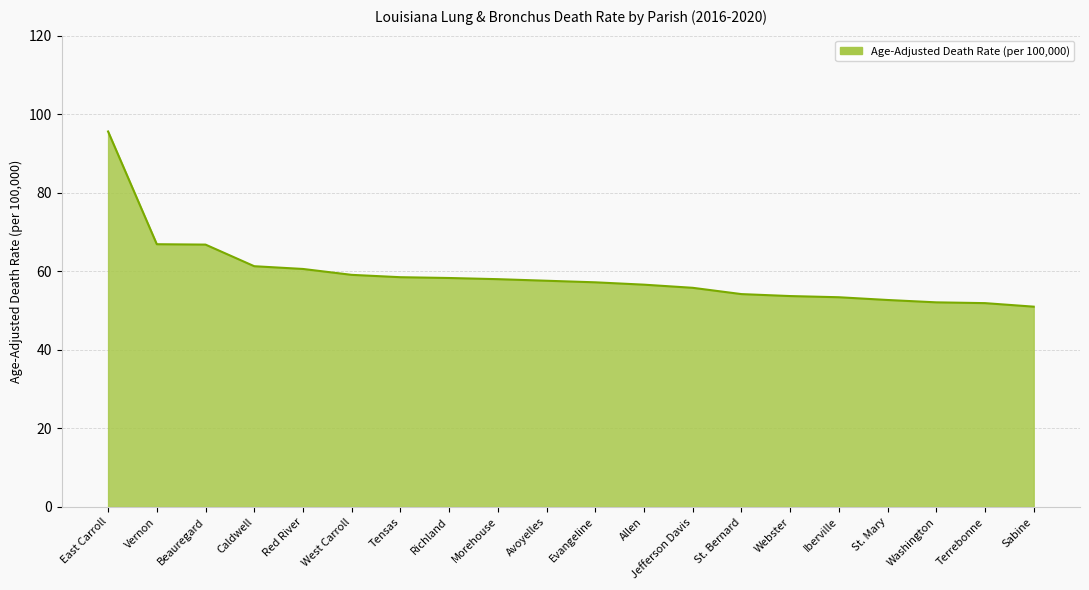

At which label does the data first exceed 57?

East Carroll